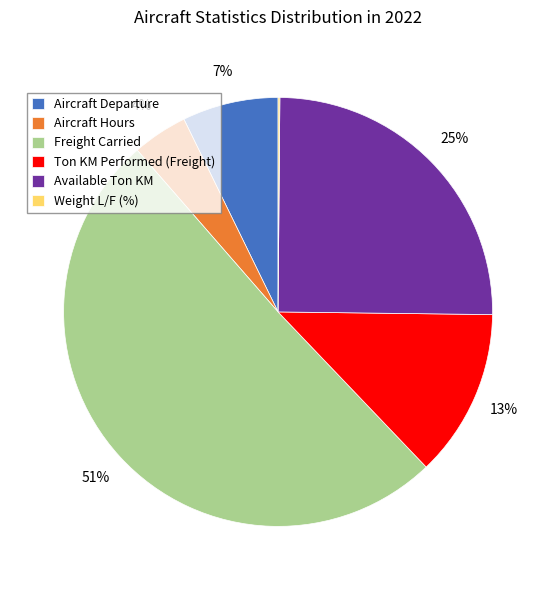

Is the sum of Freight Carried and Aircraft Hours greater than half?

Yes